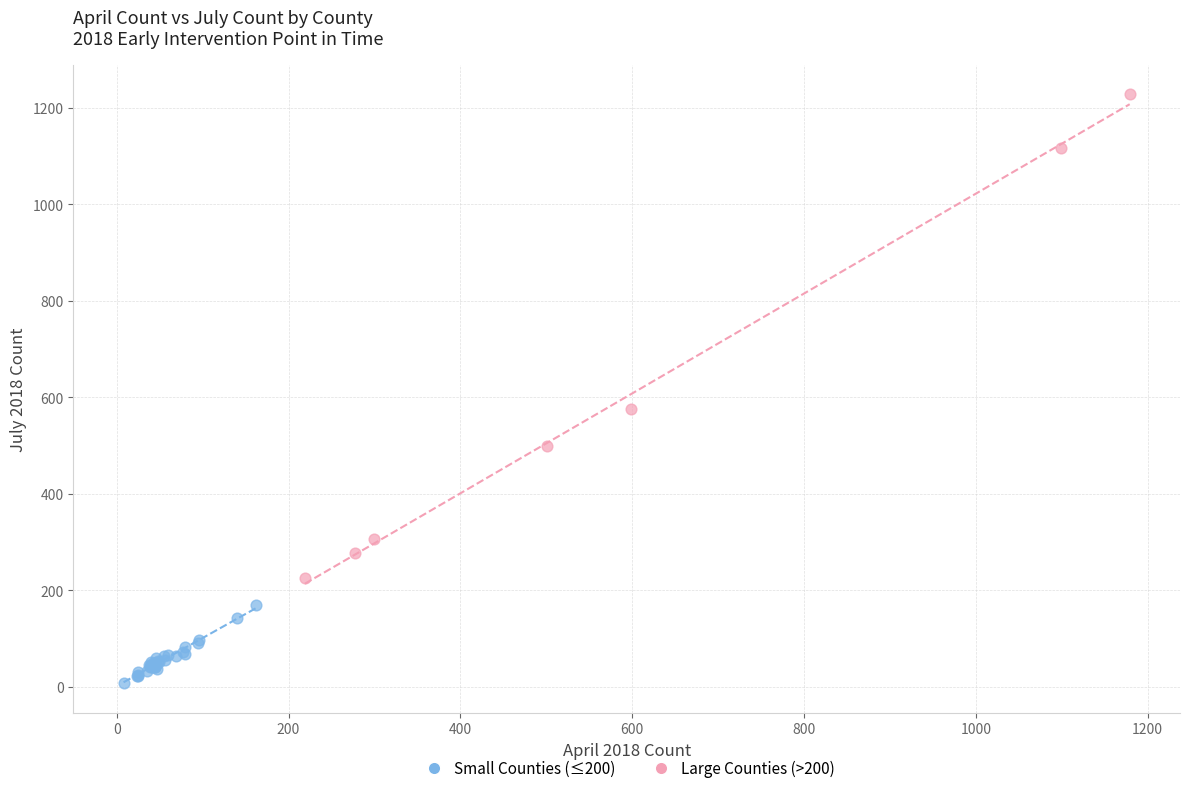

Which series has the largest Y range (max minus min)?

Large Counties (>200)